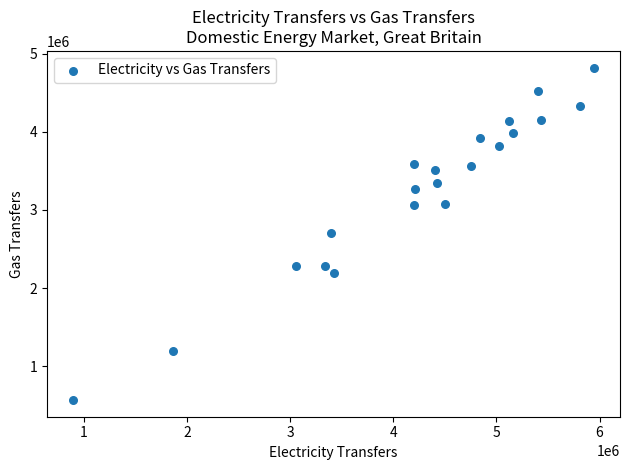

What is the range of X values (max minus min)?

5053000